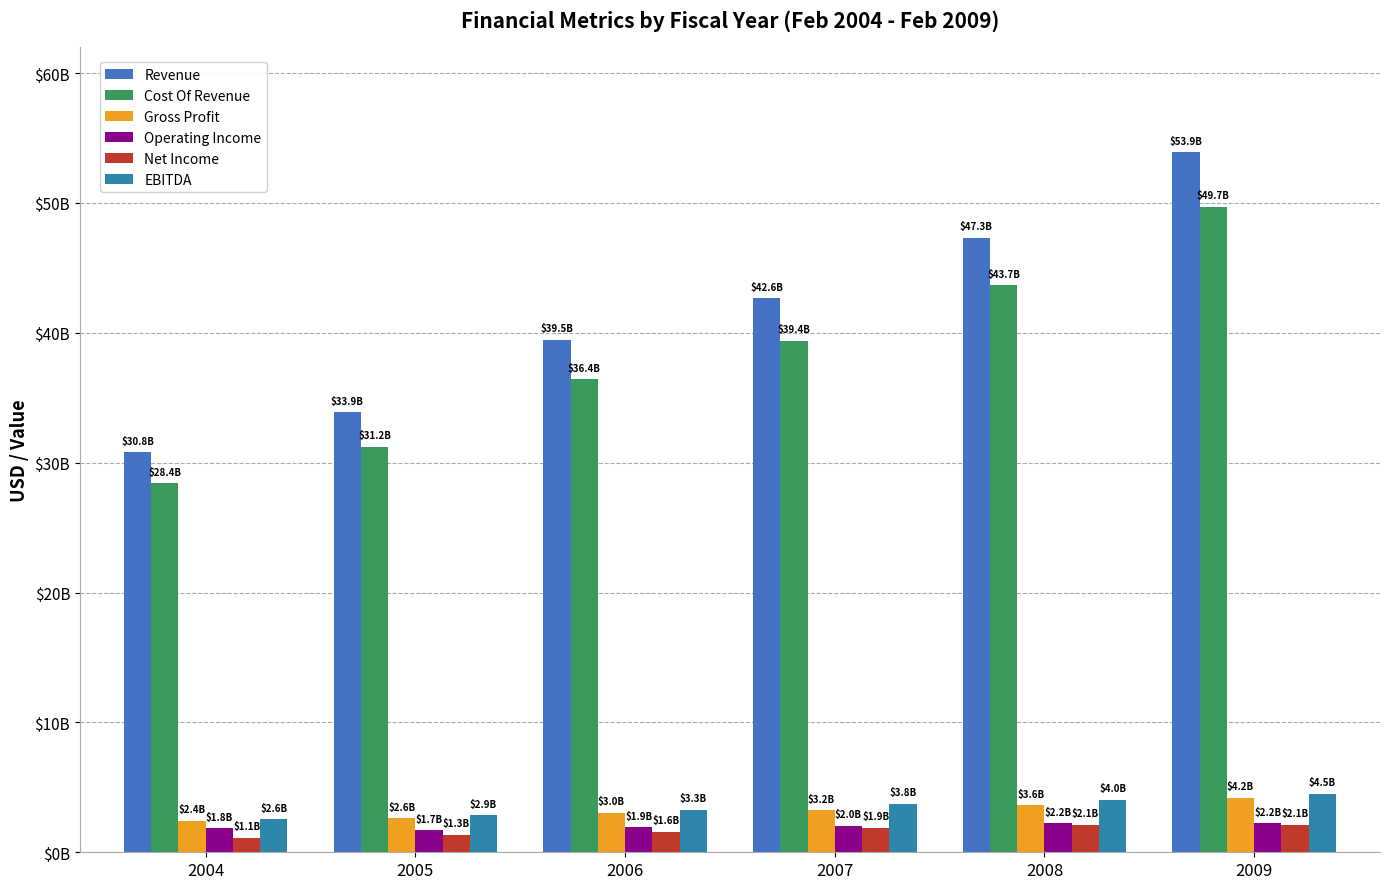

Does the chart contain any negative values?

No